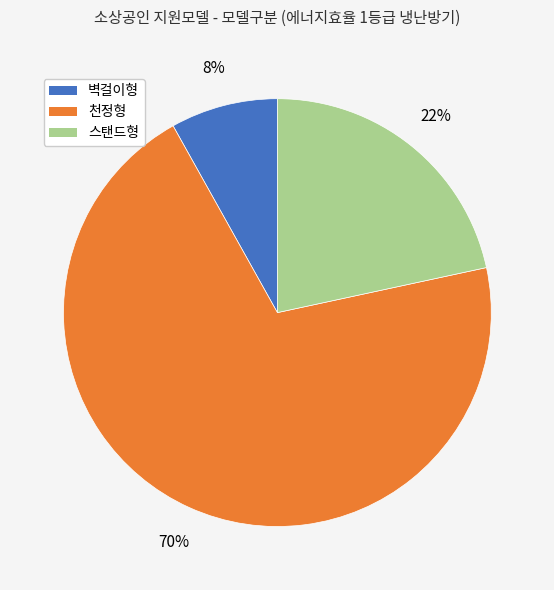

True or false: 천정형 accounts for 48% of the total.

False